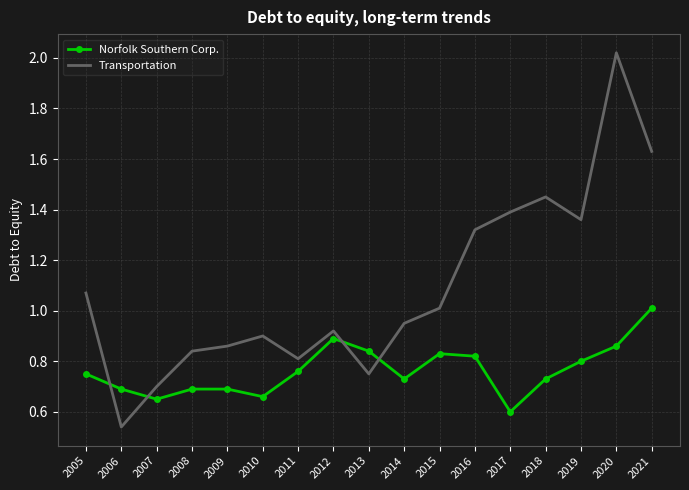

What is the total value across all series at 2005?

1.8